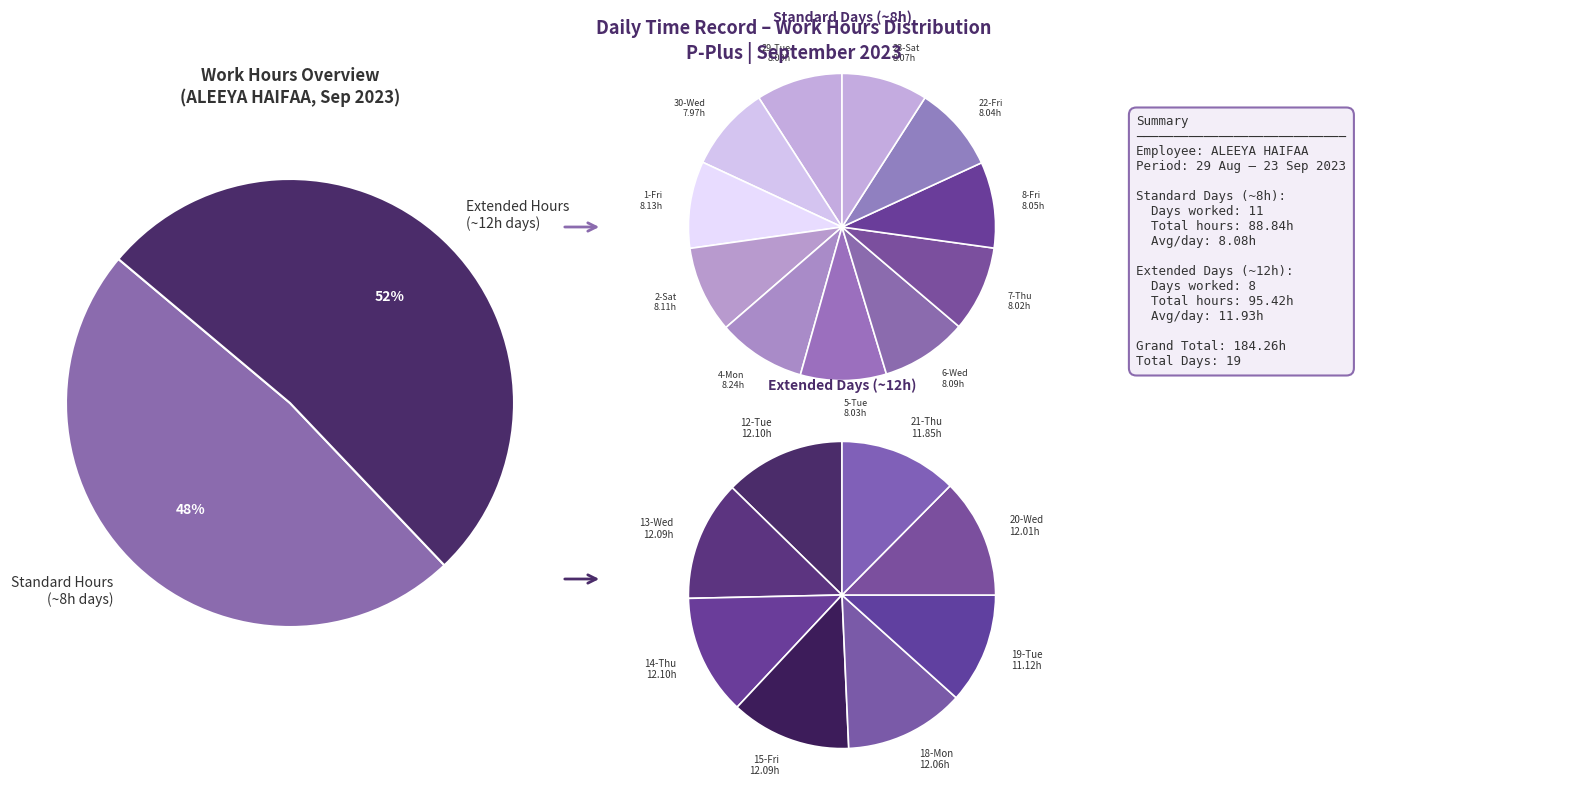

Does any single category account for the majority?

No